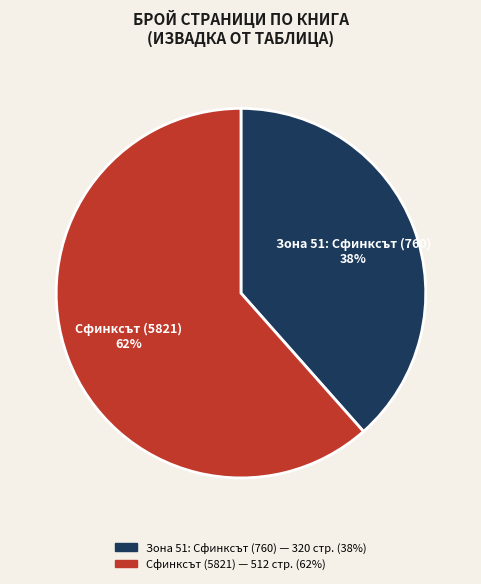

Which category has the biggest portion of the pie?

Сфинксът (5821)